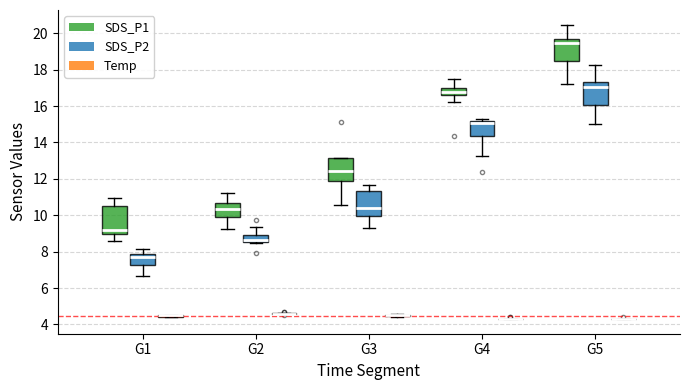

Reading left to right, transcribe this box plot: for each box, give where its median line is, the range the box spans, and where its two whiskers end, as read against the y-axis. The values are not printed on the chart, so give them approximately, as read against the axis.

G1 (SDS_P1): median 9.2, box 9.0 to 10.6, whiskers 8.6 to 11.0
G1 (SDS_P2): median 7.8 (just below the box's upper edge), box 7.2 to 7.8, whiskers 6.6 to 8.2
G1 (Temp): box collapsed to a line at 4.6, whiskers 4.4 to 4.6
G2 (SDS_P1): median 10.4, box 9.8 to 10.6, whiskers 9.2 to 11.2
G2 (SDS_P2): median 8.6 (just above the box's lower edge), box 8.6 to 9.0, whiskers 8.4 to 9.4
G2 (Temp): box collapsed to a line at 4.6, whiskers 4.6 to 4.6
G3 (SDS_P1): median 12.4, box 11.8 to 13.2, whiskers 10.6 to 13.2
G3 (SDS_P2): median 10.4, box 10.0 to 11.4, whiskers 9.4 to 11.6
G3 (Temp): box collapsed to a line at 4.6, whiskers 4.4 to 4.6
G4 (SDS_P1): median 16.8, box 16.6 to 17.0, whiskers 16.2 to 17.4
G4 (SDS_P2): median 15.0, box 14.4 to 15.2, whiskers 13.2 to 15.2 (just above the box's upper edge)
G4 (Temp): box collapsed to a line at 4.4, whiskers 4.4 to 4.4
G5 (SDS_P1): median 19.4, box 18.4 to 19.8, whiskers 17.2 to 20.4
G5 (SDS_P2): median 17.0, box 16.0 to 17.4, whiskers 15.0 to 18.2
G5 (Temp): box collapsed to a line at 4.4, whiskers 4.4 to 4.4